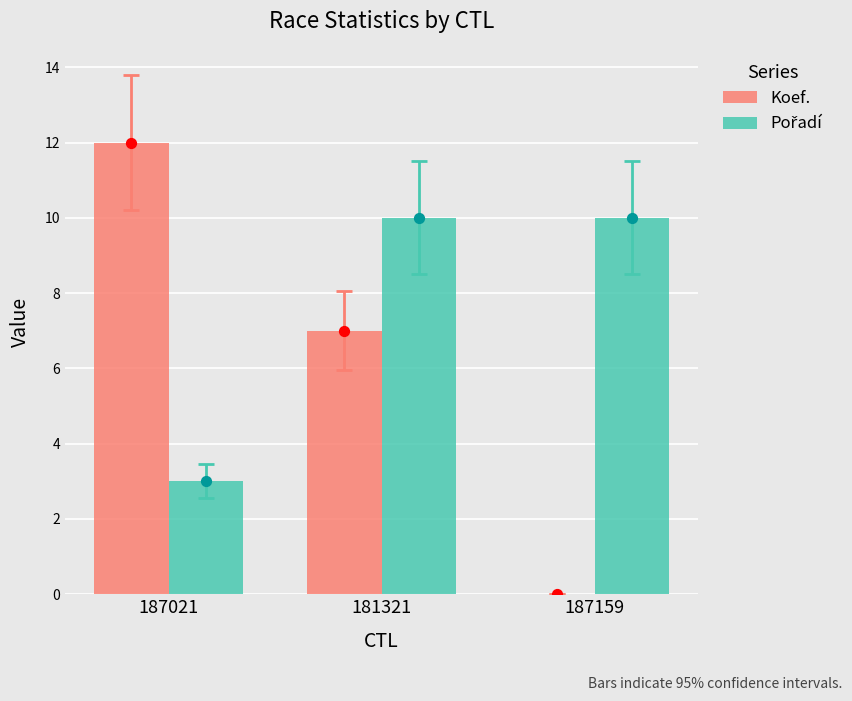

At which category is the sum across all series the highest?

181321